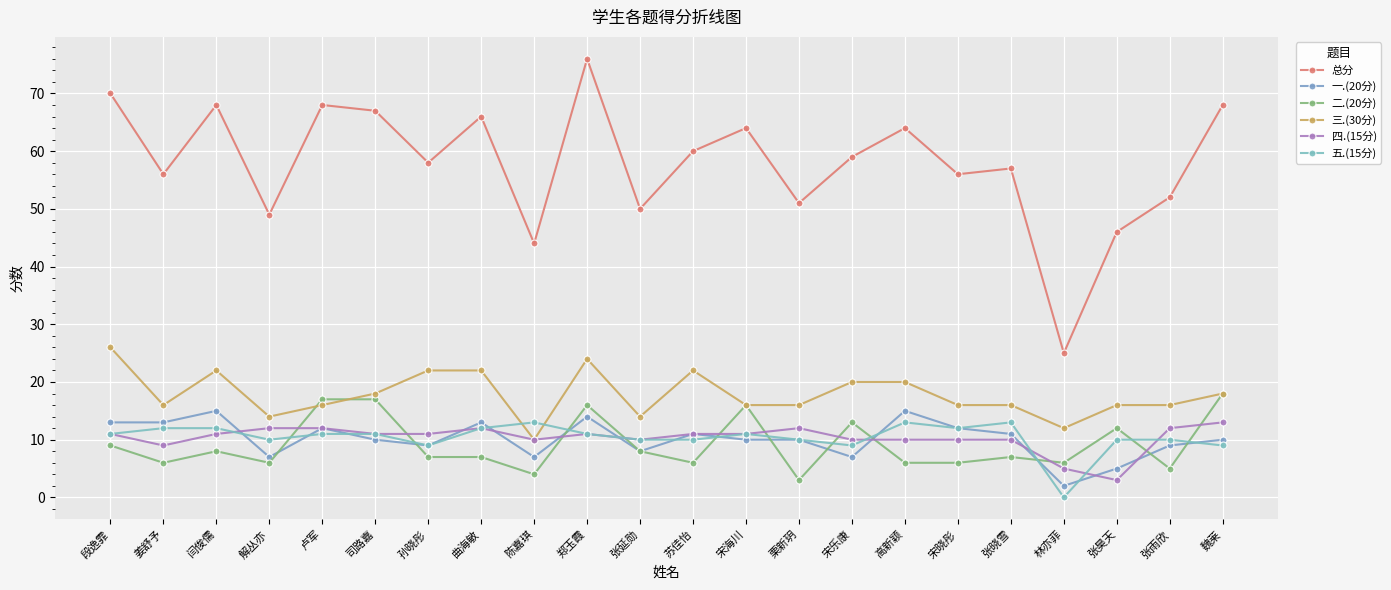

Between 司路嘉 and 陈嘉琪, which series saw the biggest shift?

总分